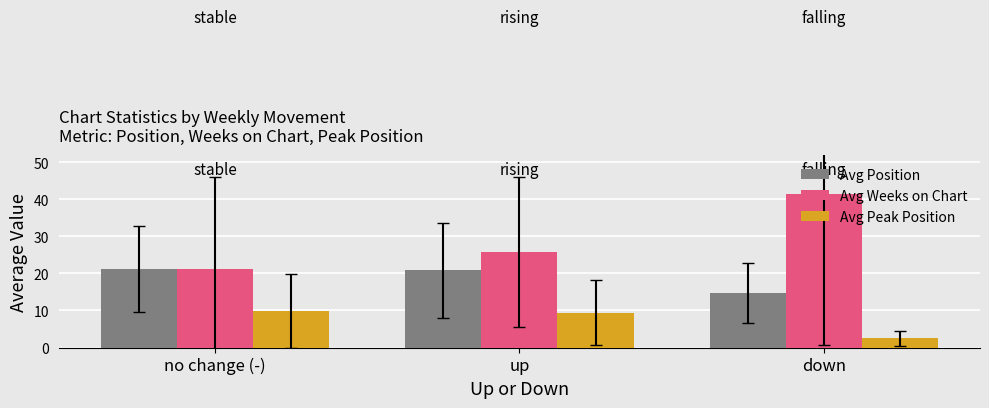

Reading left to right, what are all the values shown in this chart?

Avg Position: no change (-)=21.2	up=20.8	down=14.8
Avg Weeks on Chart: no change (-)=21.2	up=25.8	down=41.5
Avg Peak Position: no change (-)=9.9	up=9.4	down=2.5